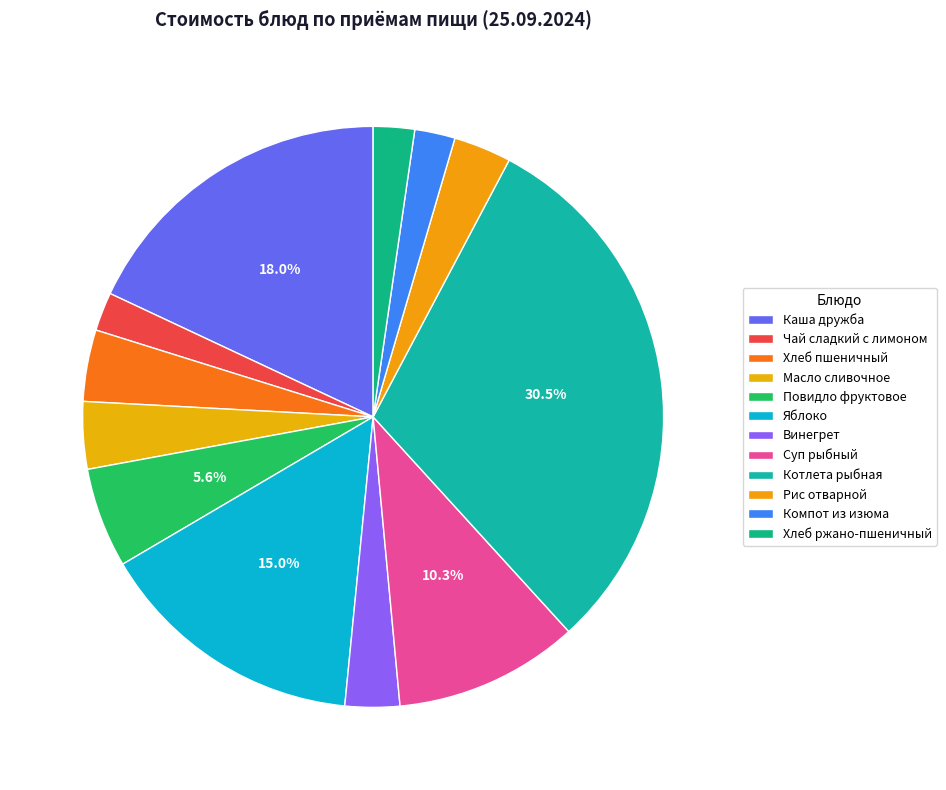

Do Компот из изюма and Суп рыбный together represent more than half of the pie?

No